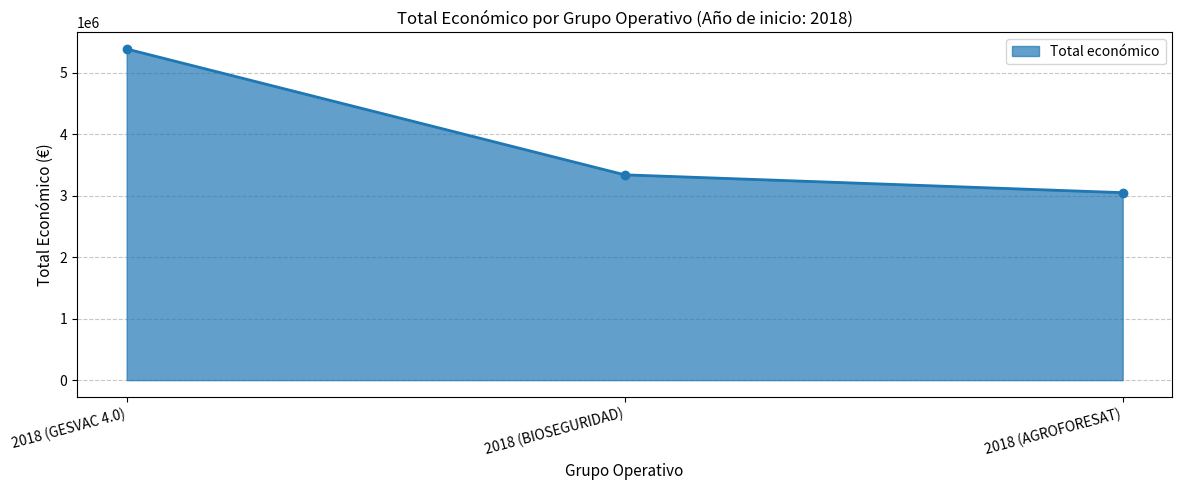

What is the maximum value shown in the chart?

5390598